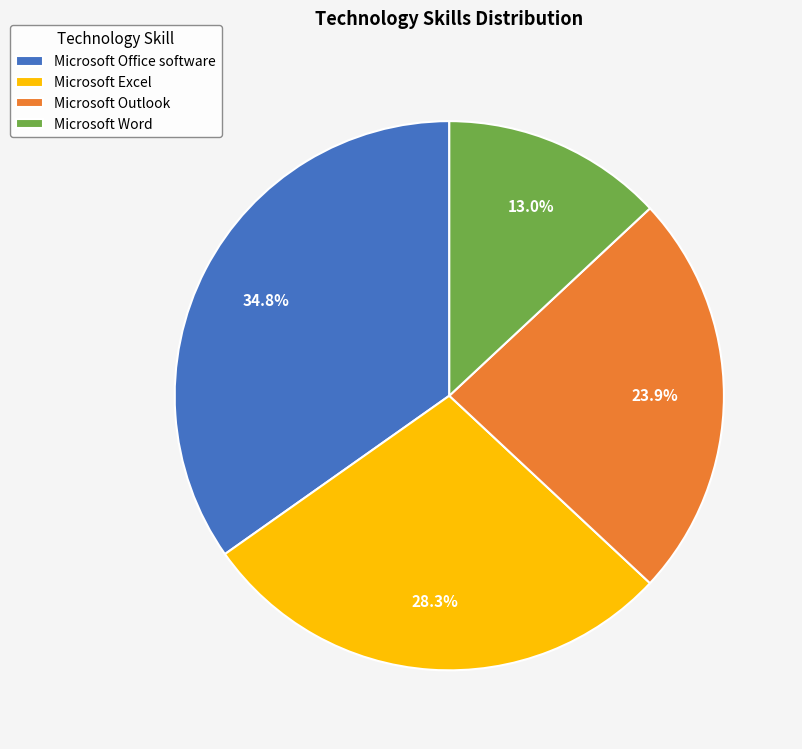

What percentage is NOT represented by Microsoft Excel?

71.7%